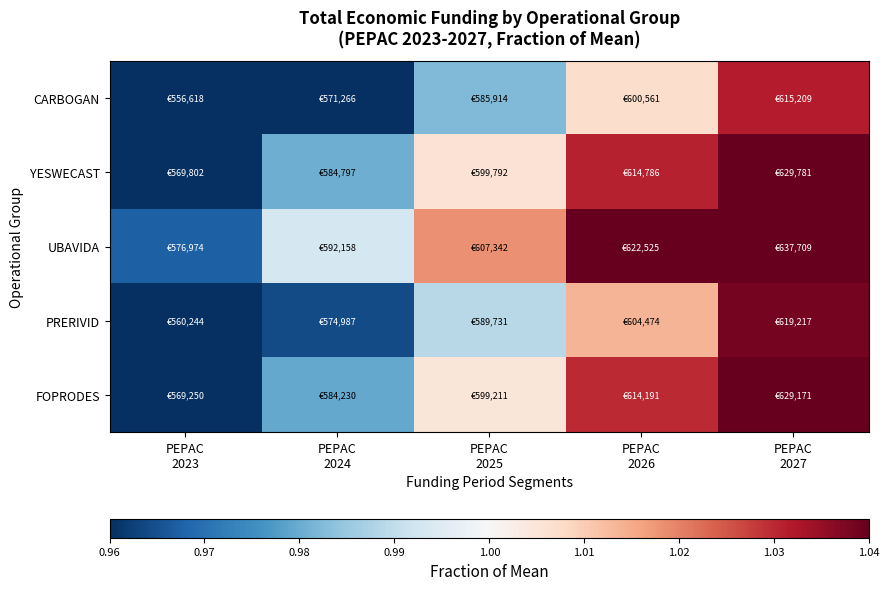

At how many categories does at least one series exceed 1?

3